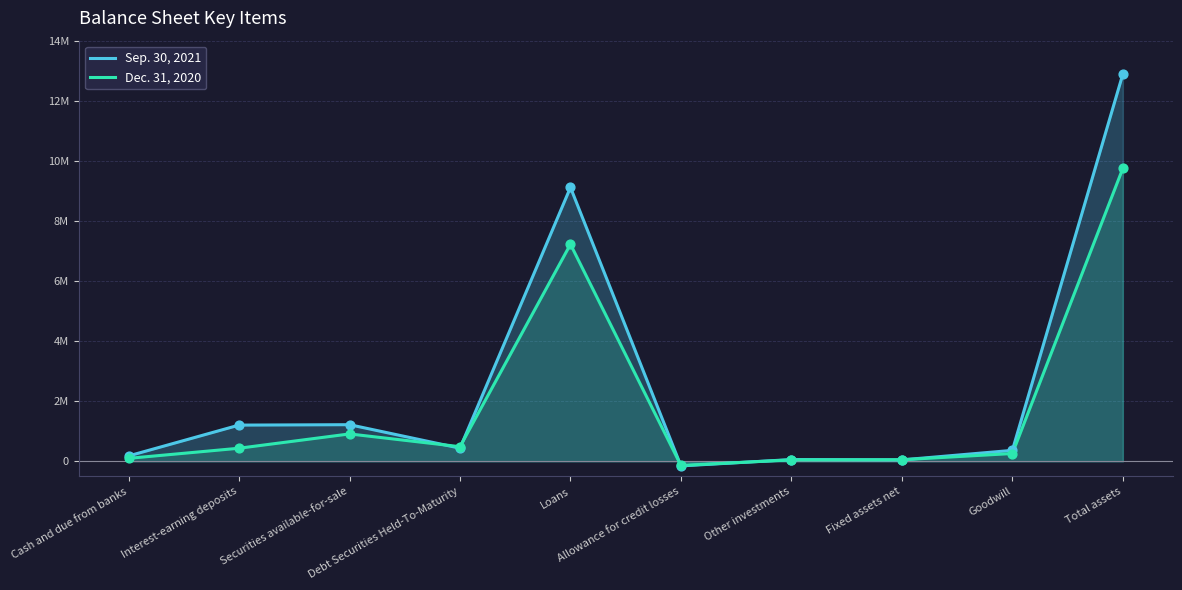

At how many categories does at least one series exceed 10356887?

1